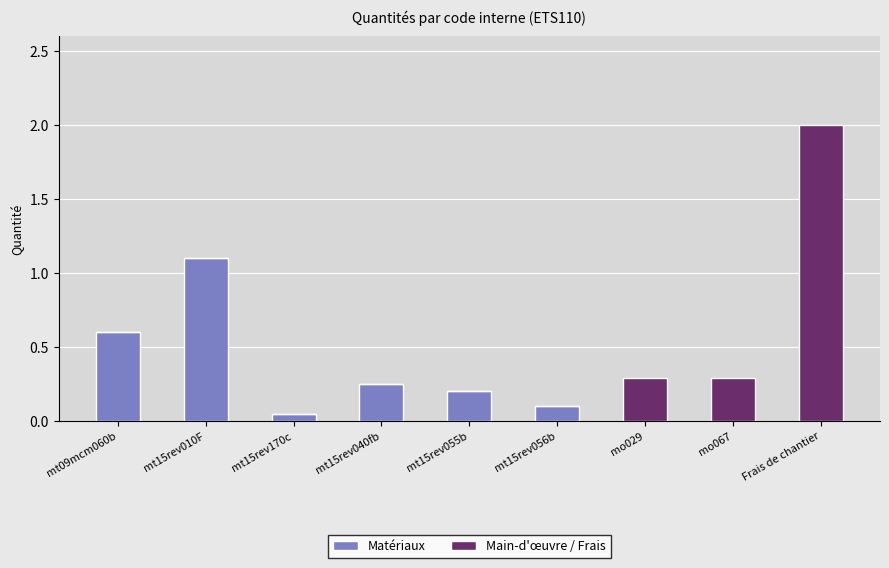

How many series are shown in this chart?

2